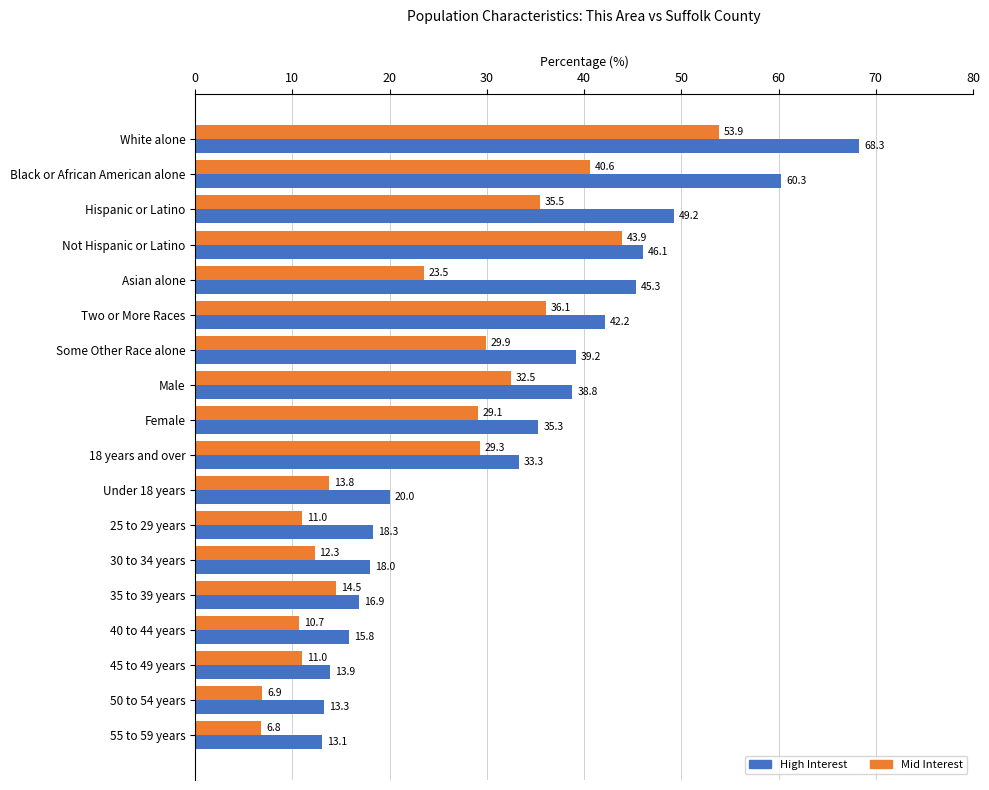

Rank the series at 40 to 44 years from highest to lowest value.

High Interest, Mid Interest